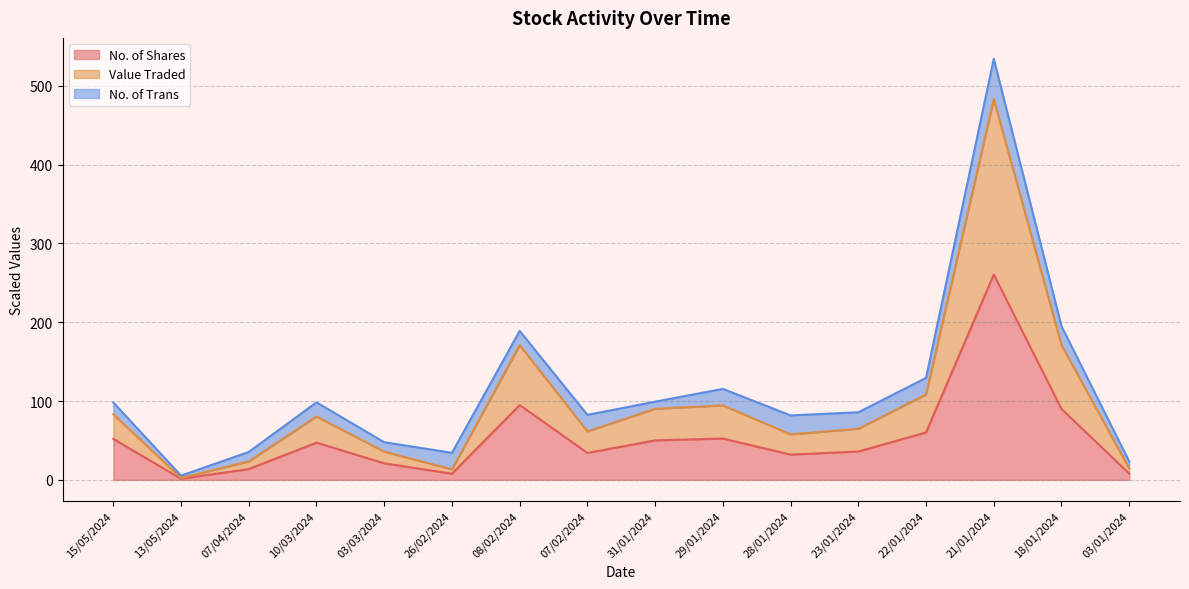

At which label does No. of Shares reach its minimum?

13/05/2024